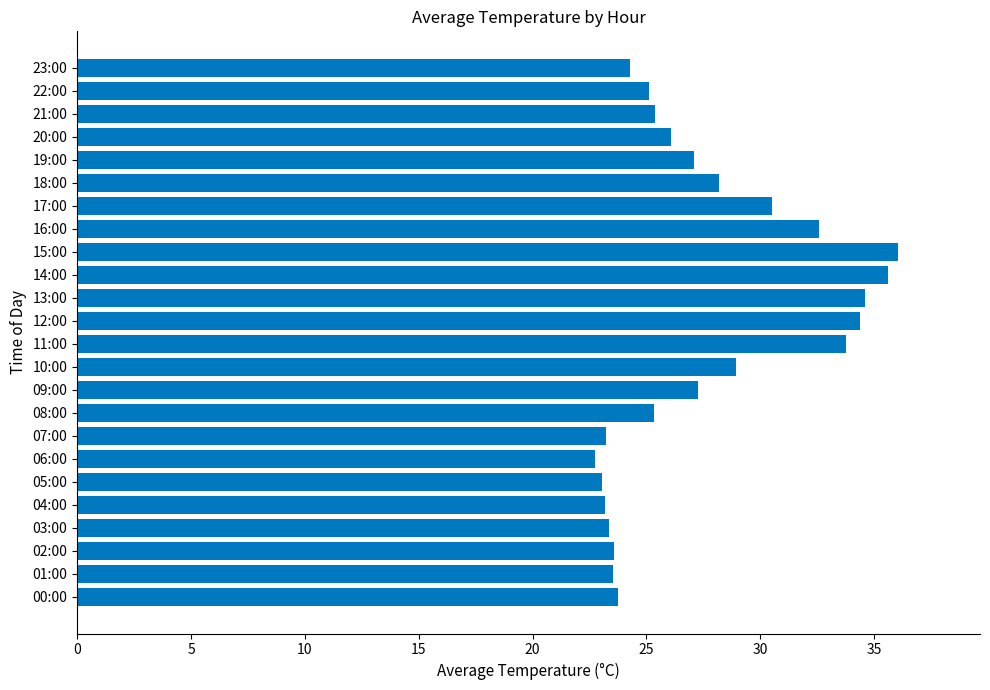

True or false: the data shows 30.5 at 17:00.

True